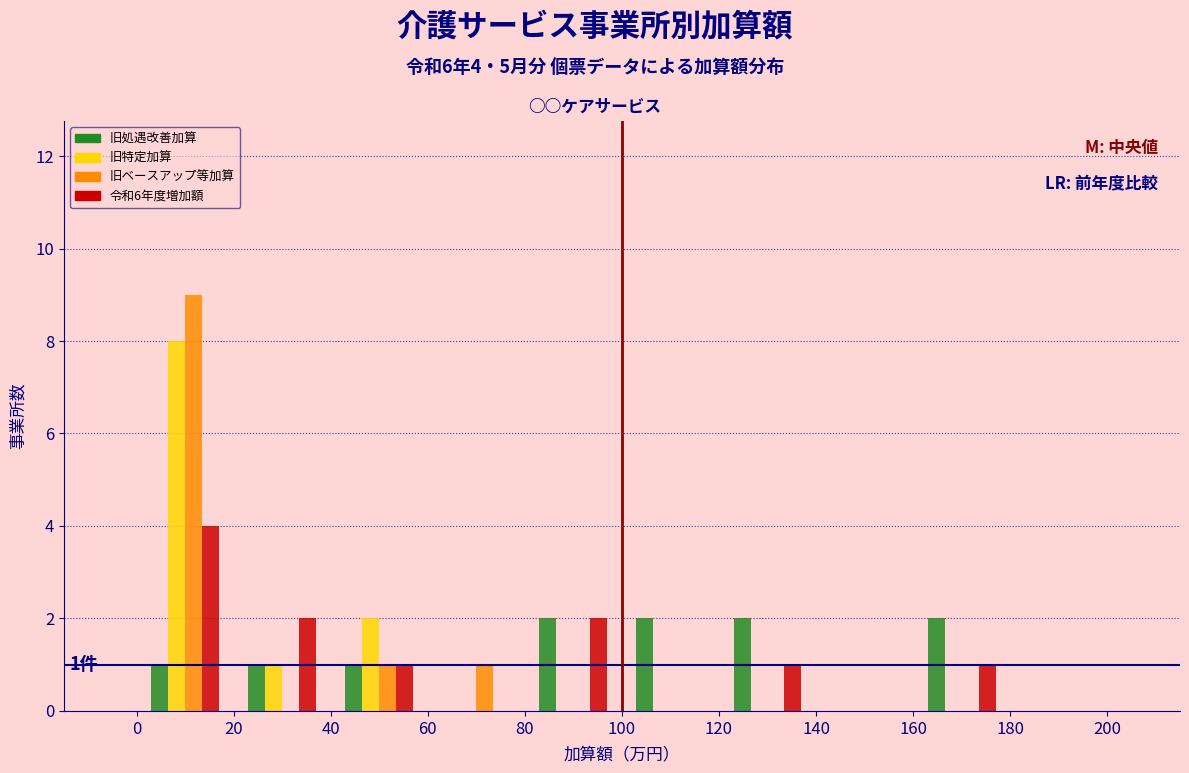

In the 旧特定加算 series, which range on the x-axis has the tallest bar?

0 to 20